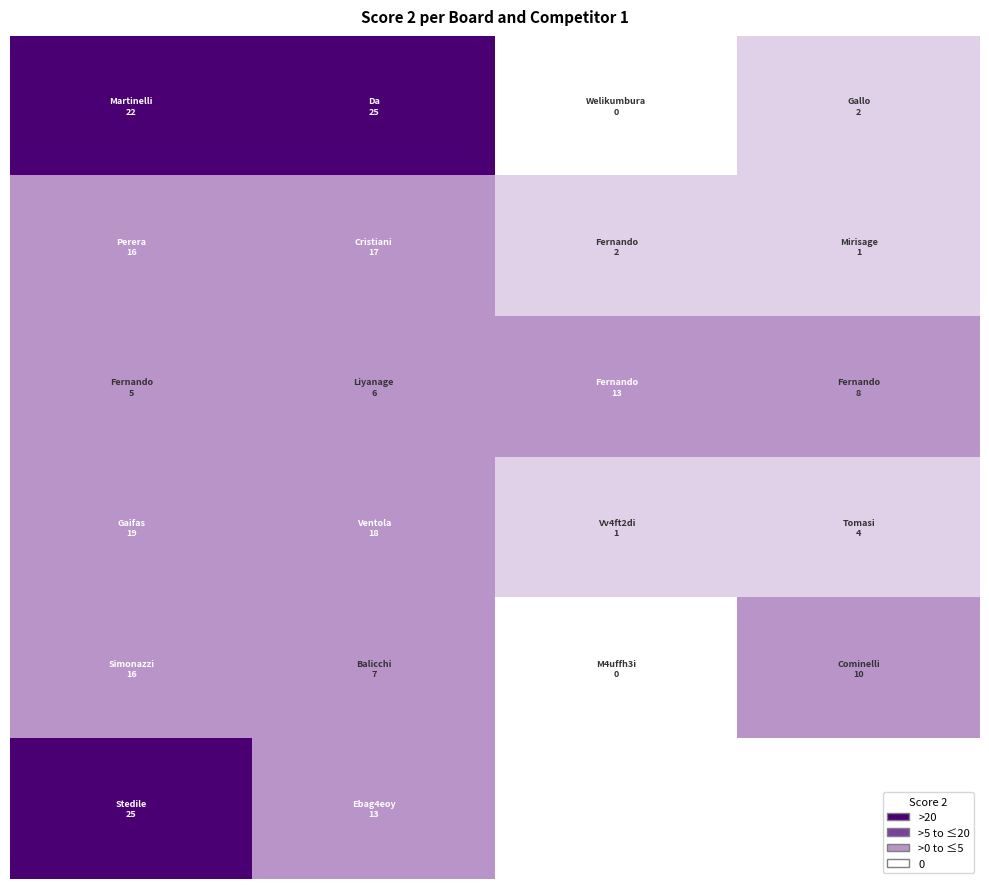

What is the spread (max minus min) of values at 3?

9.0